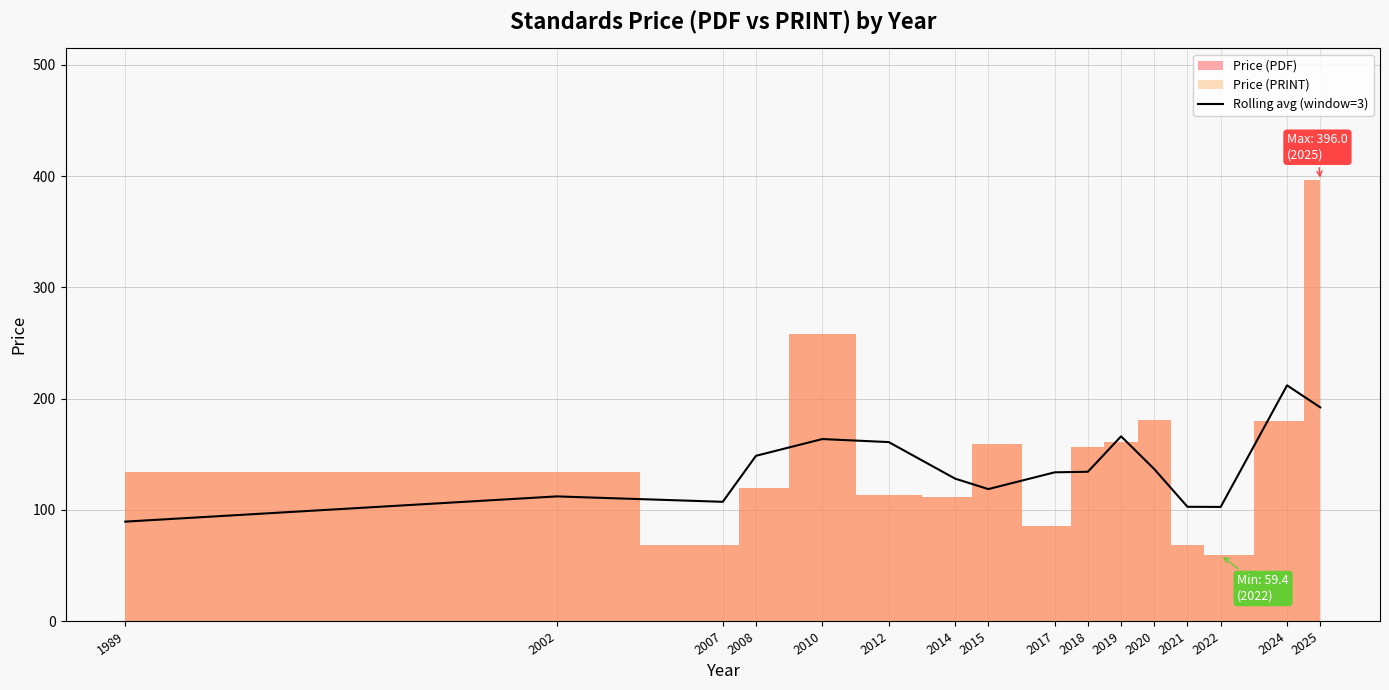

How many values are below 134?

8